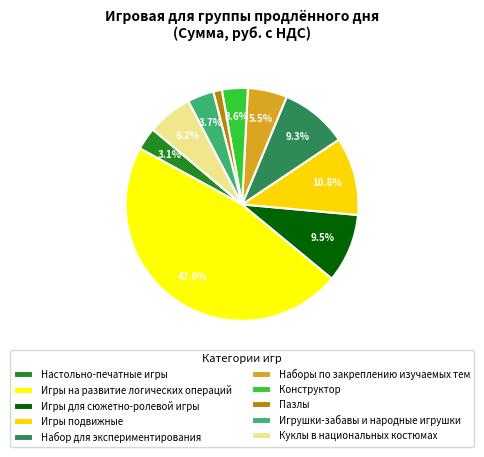

The Наборы по закреплению изучаемых тем slice represents 1% of the pie. True or false?

False